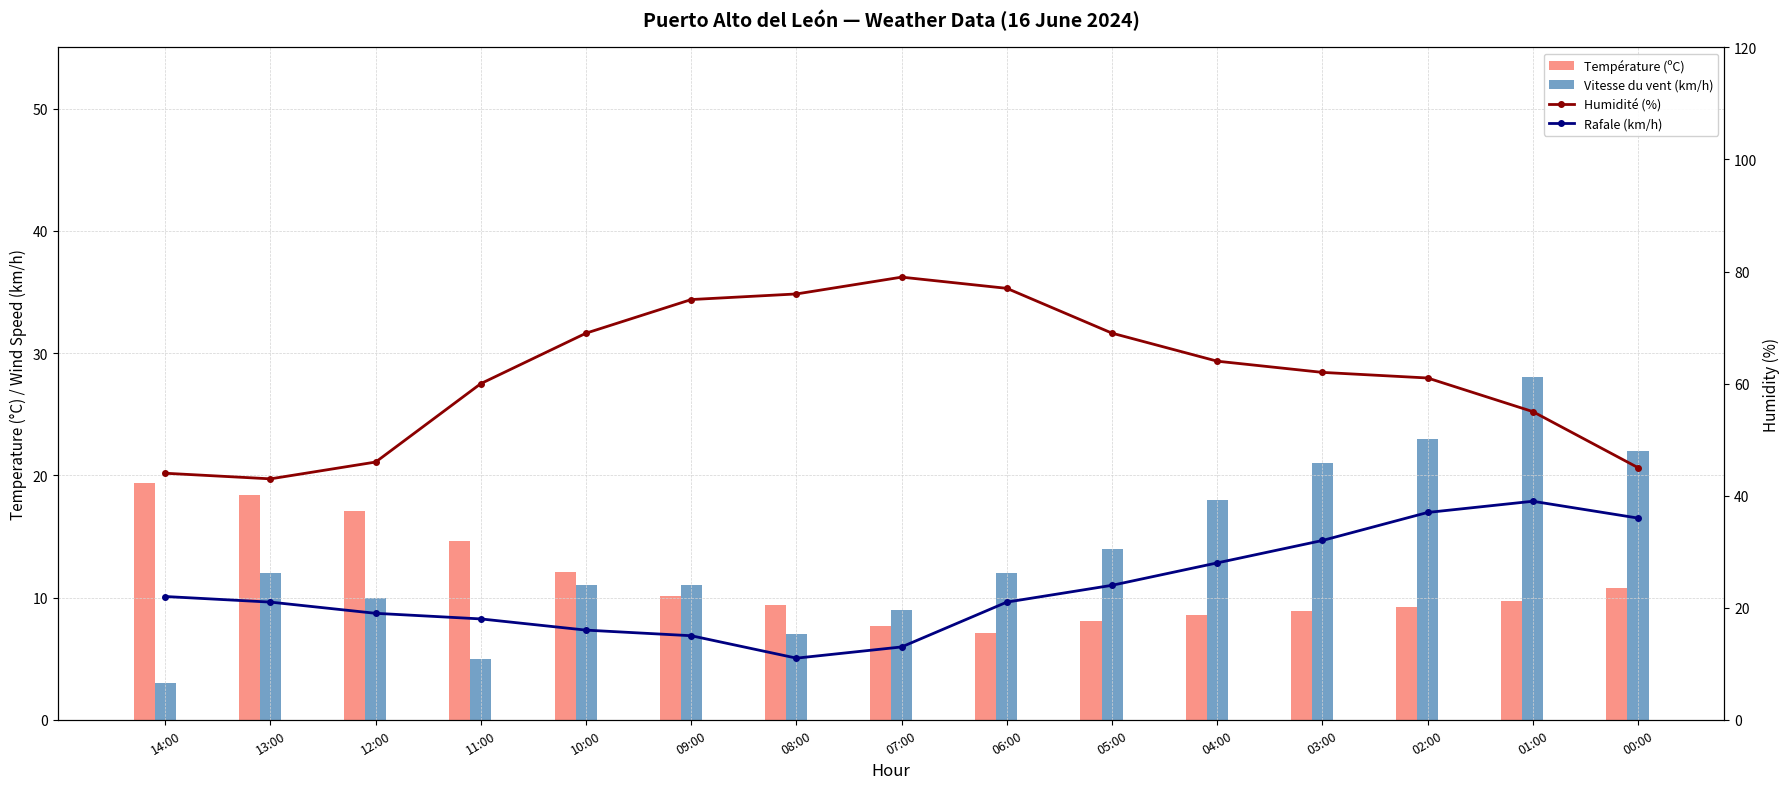

At which label does Humidité (%) first exceed 62?

10:00